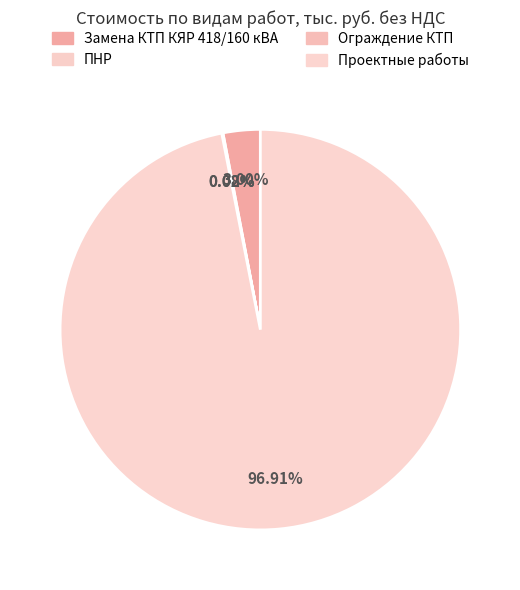

Which slice represents more than half of the pie?

Проектные работы